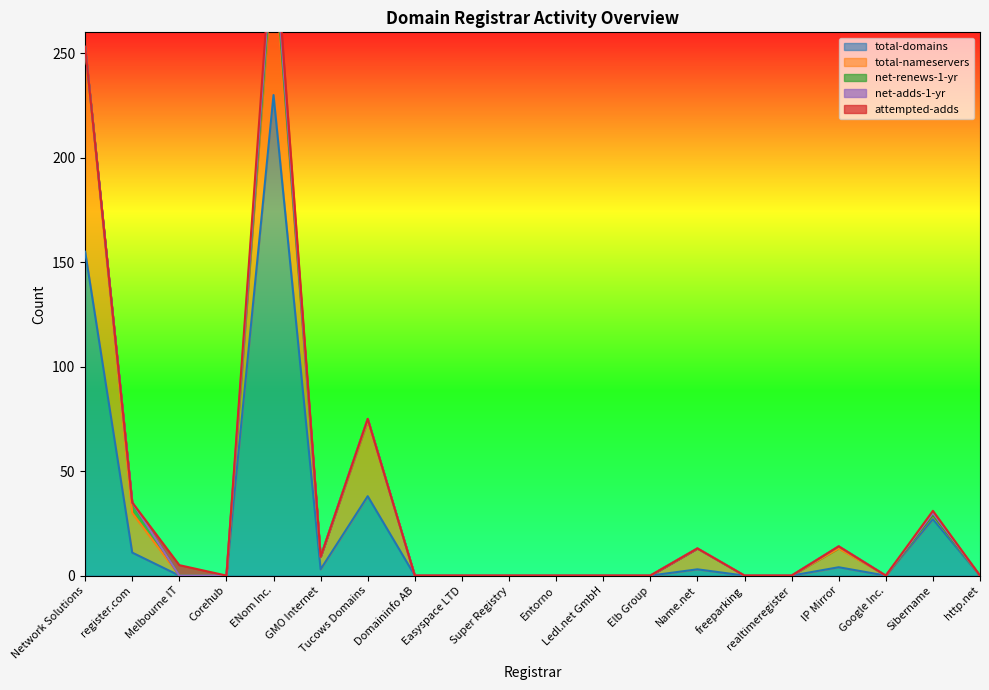

True or false: net-adds-1-yr has more than 1 points higher than both neighbors.

True